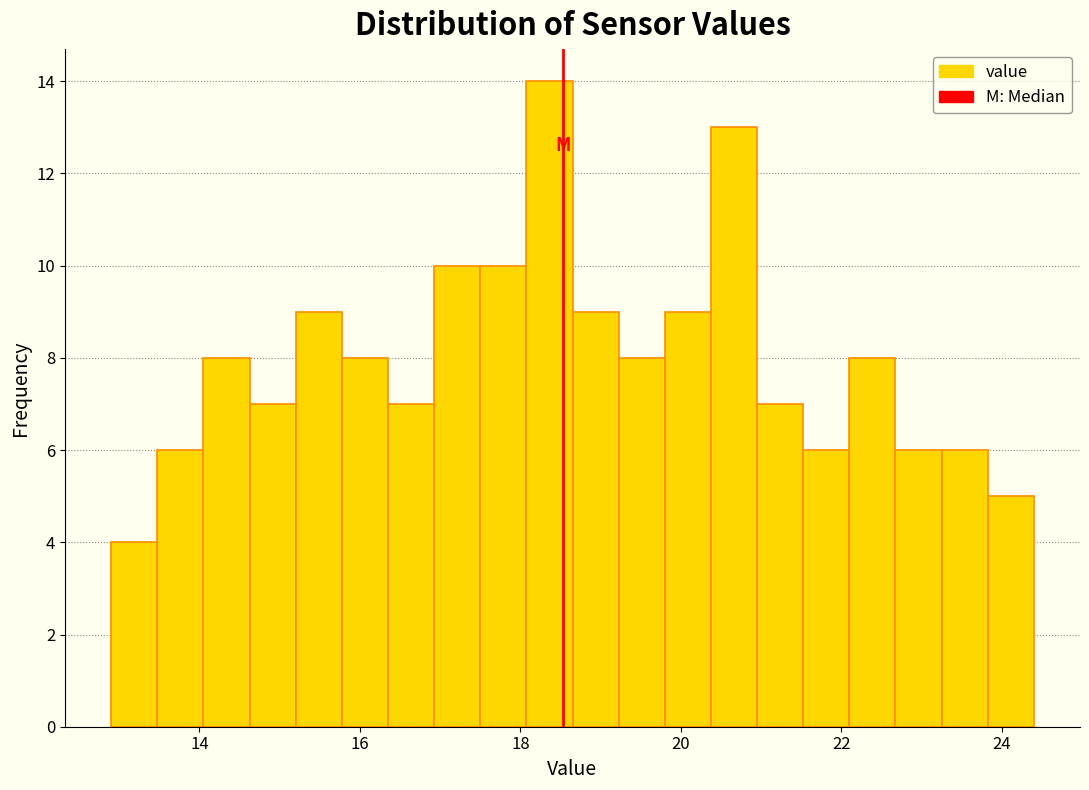

Read against the x-axis, roughly where is the centre of the tallest bar?

18.4